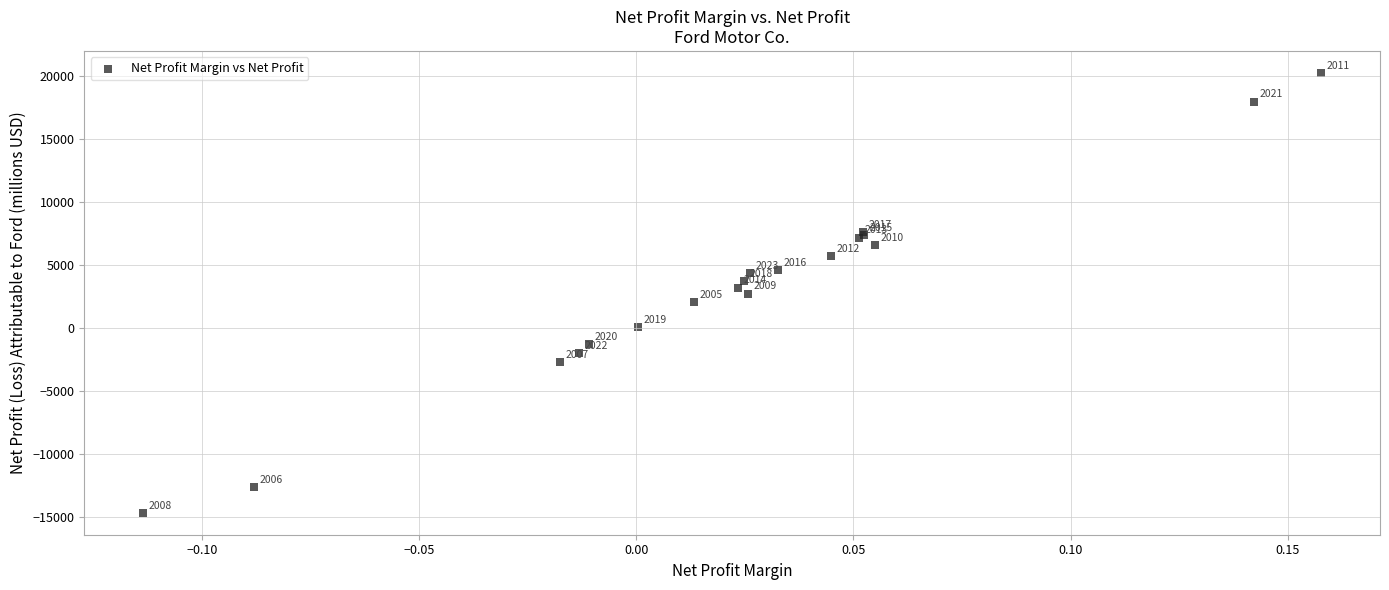

What Y value in the scatter plot is closest to 2770?

2717